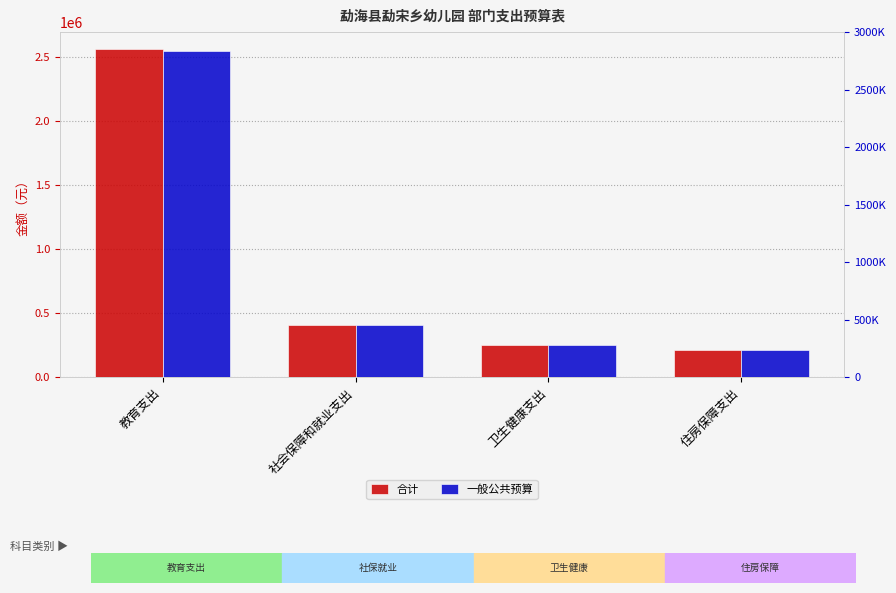

Is it true that 一般公共预算 equals 3353372.2 at 教育支出?

False